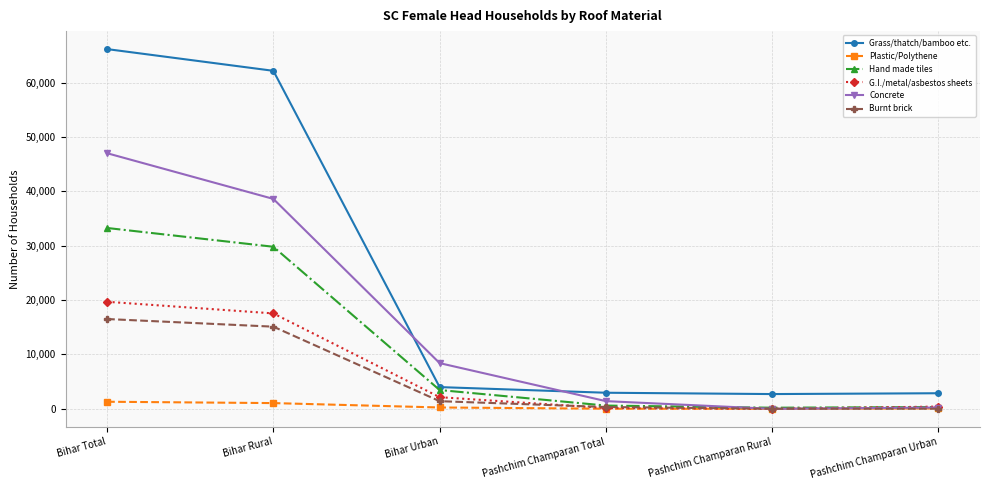

Rank the series by their maximum value, from highest to lowest.

Grass/thatch/bamboo etc., Concrete, Hand made tiles, G.I./metal/asbestos sheets, Burnt brick, Plastic/Polythene